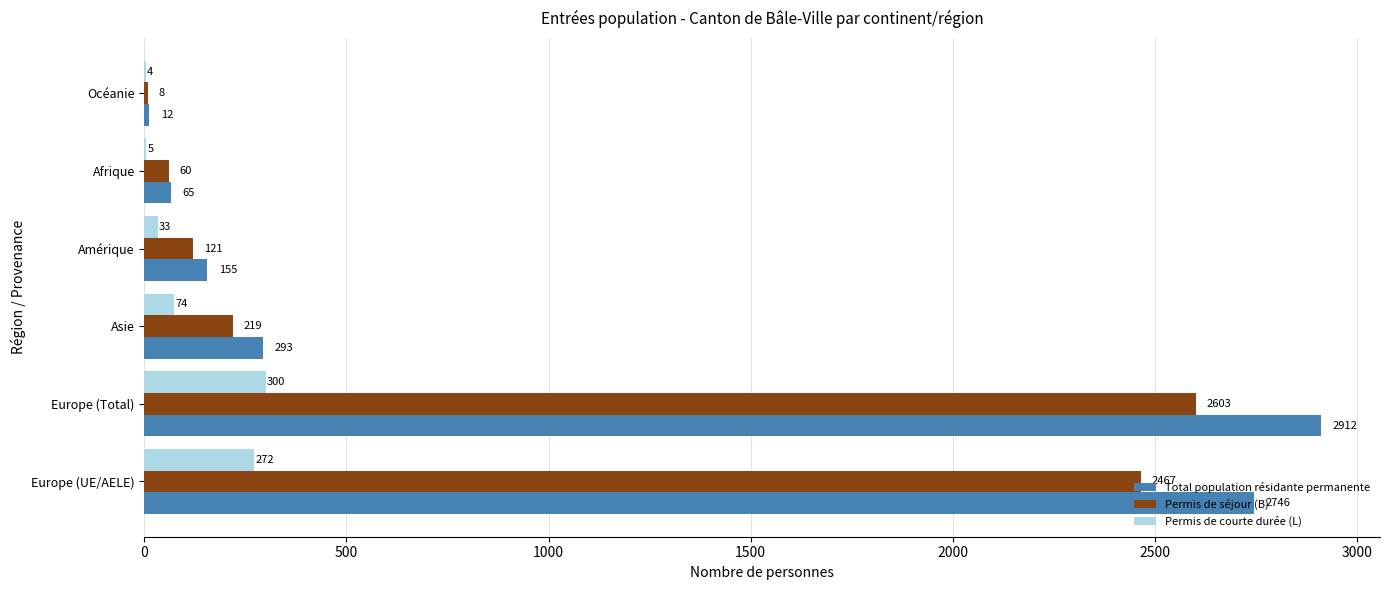

Which series has the largest total across all categories?

Total population résidante permanente